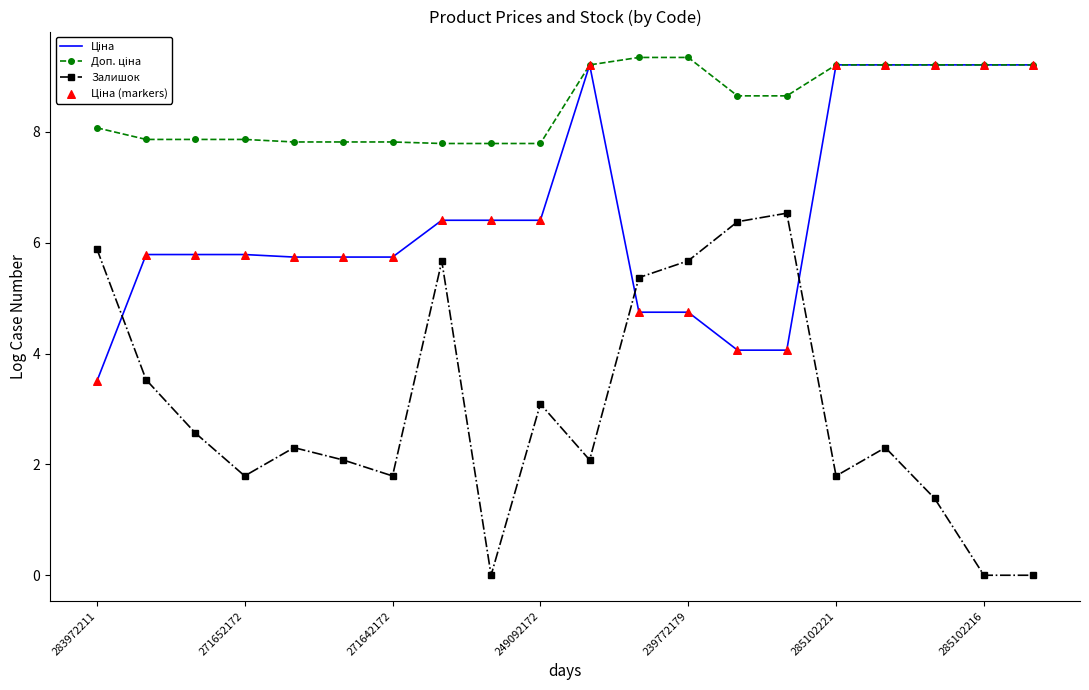

Which series has the widest spread of values?

Залишок